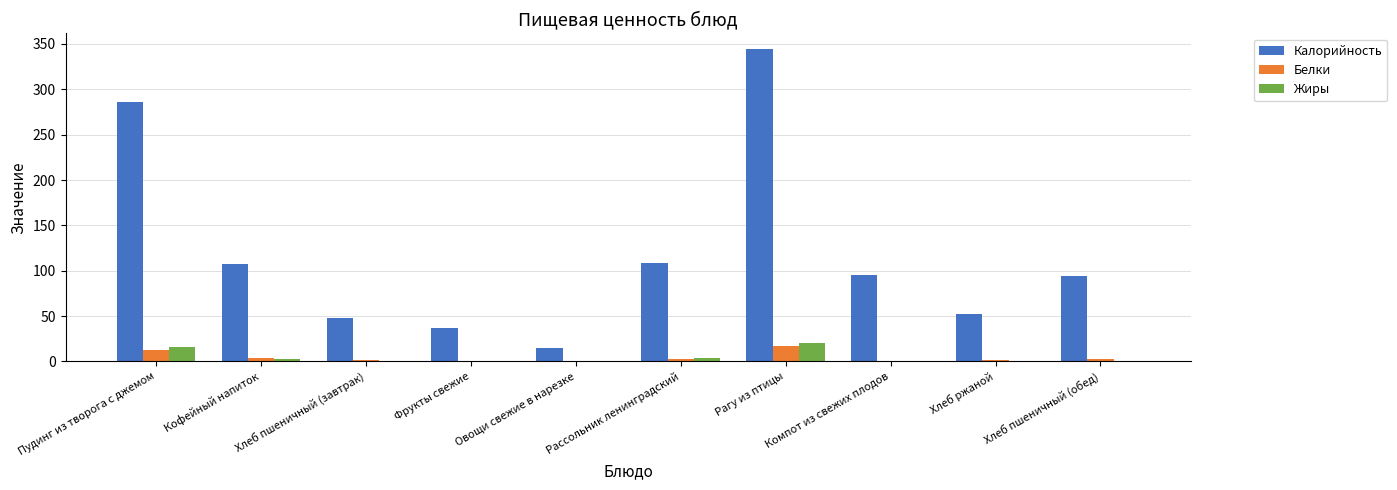

What is the sum of all Жиры values?

42.6